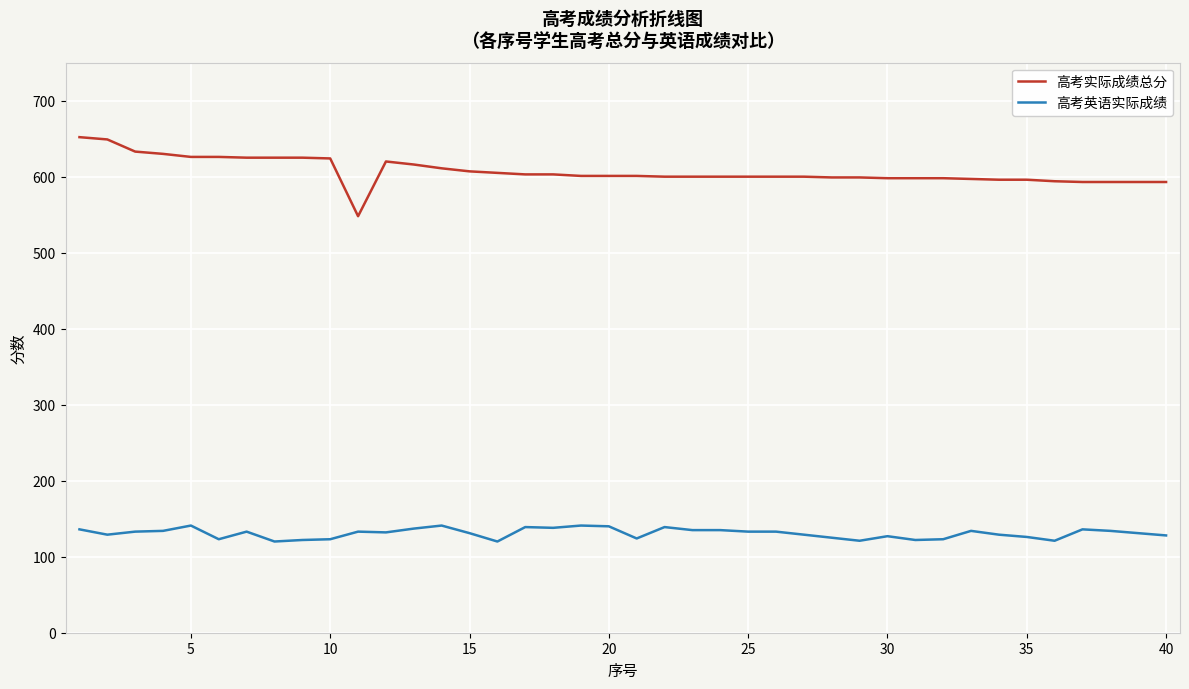

List the series in order of their peak value, highest first.

高考实际成绩总分, 高考英语实际成绩